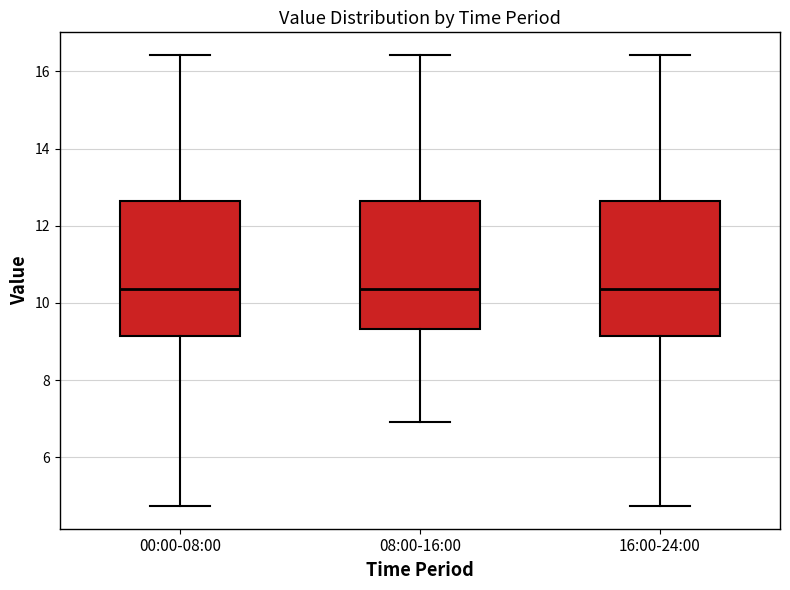

Reading left to right, transcribe this box plot: for each box, give where its median line is, the range the box spans, and where its two whiskers end, as read against the y-axis. The values are not printed on the chart, so give them approximately, as read against the axis.

00:00-08:00: median 10.4, box 9.2 to 12.6, whiskers 4.8 to 16.4
08:00-16:00: median 10.4, box 9.4 to 12.6, whiskers 7.0 to 16.4
16:00-24:00: median 10.4, box 9.2 to 12.6, whiskers 4.8 to 16.4